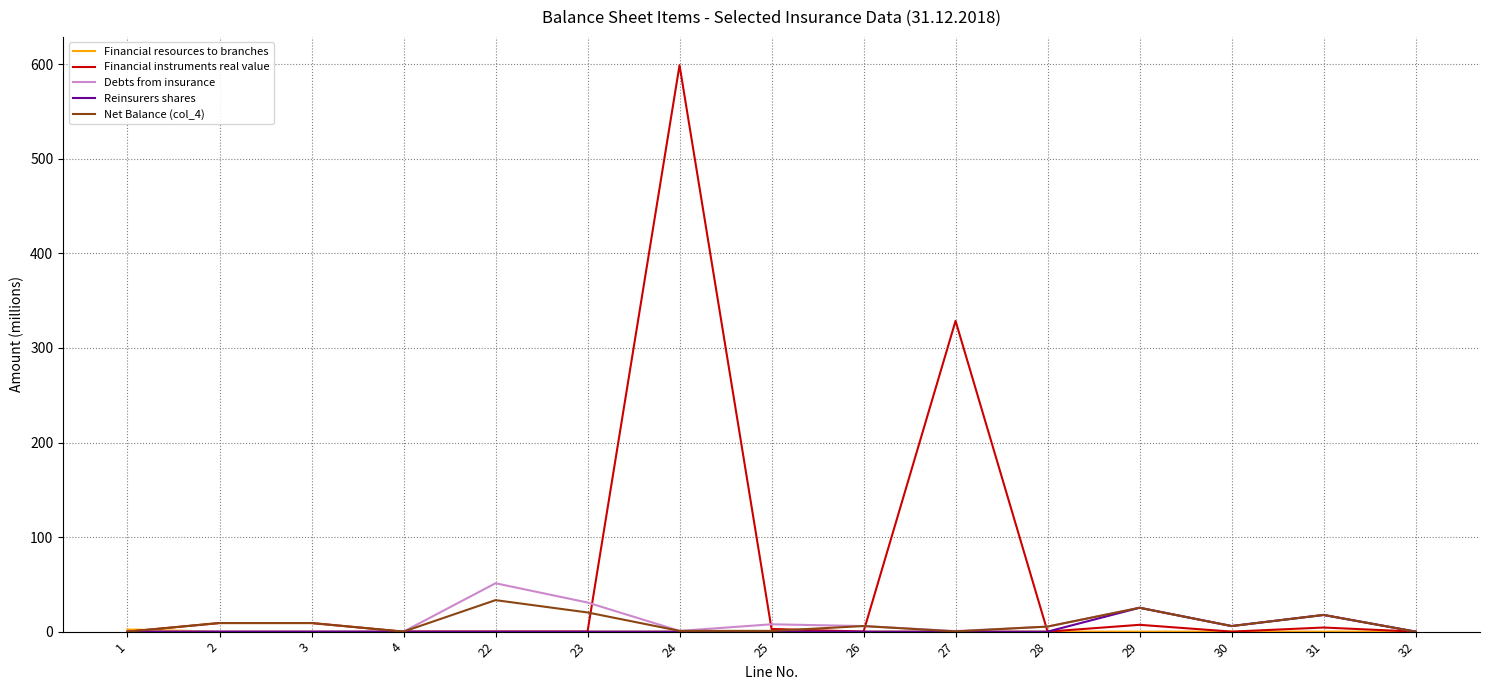

At which category is the sum across all series the highest?

24